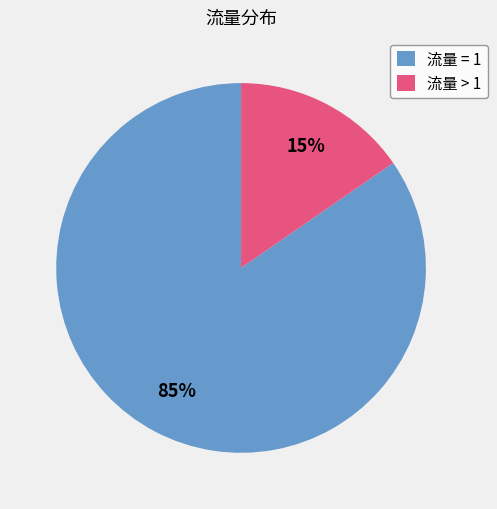

To the nearest percent, what is the combined percentage of 流量 = 1 and 流量 > 1?

100%